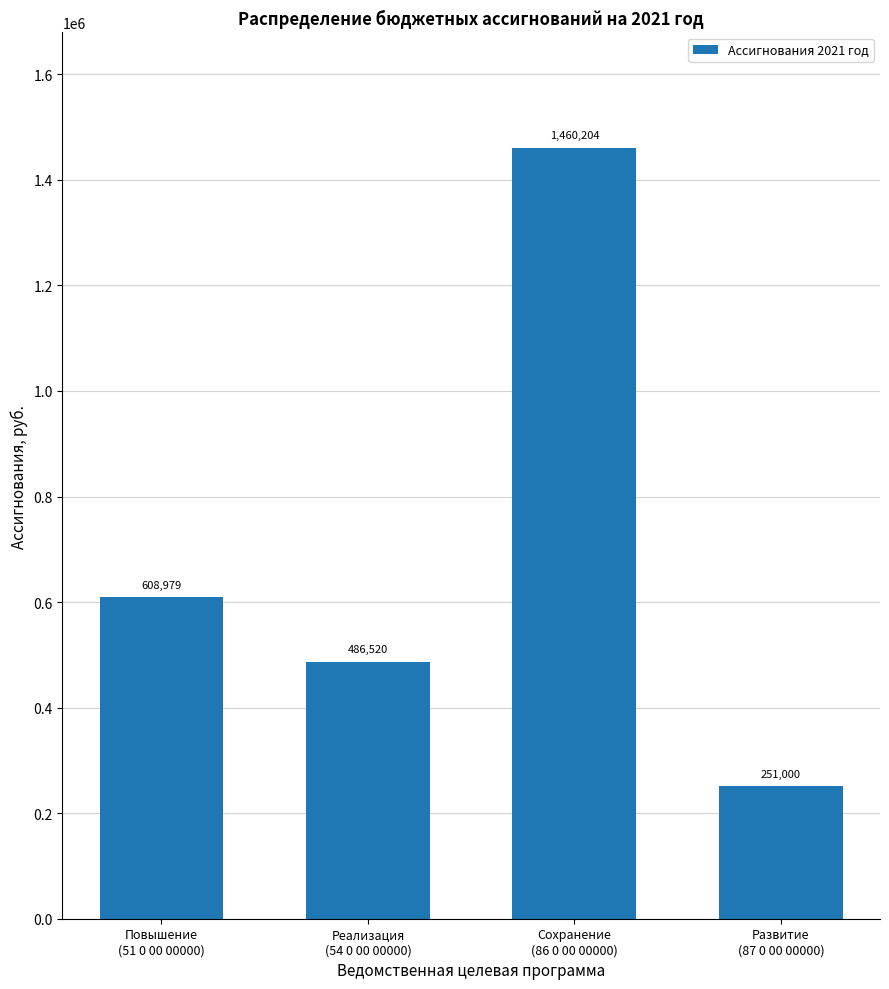

What position from the left is Сохранение
(86 0 00 00000)?

3